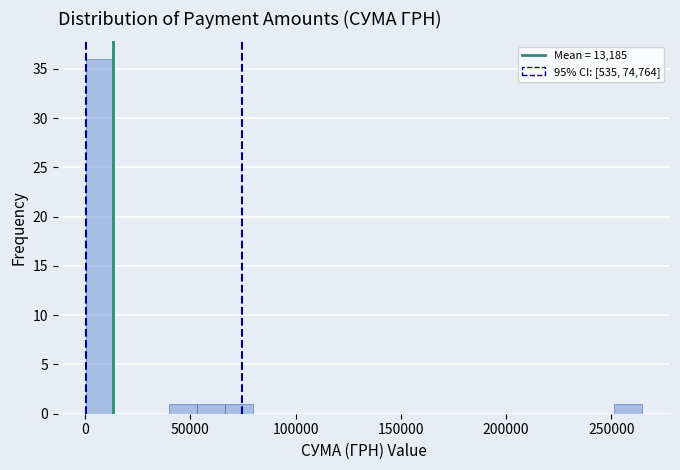

Around what value on the x-axis is the tallest bar? Give the approximate position of its centre, as read against the axis.

5000